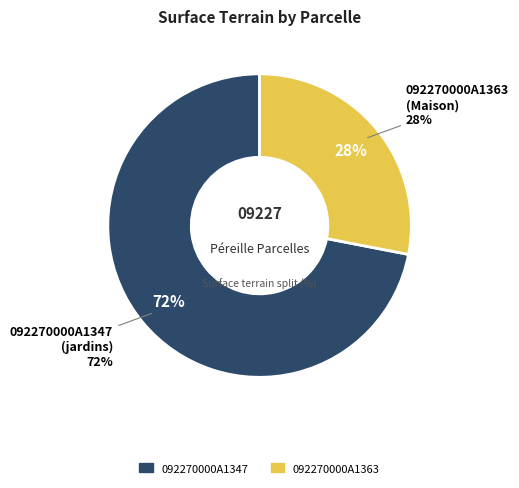

True or false: 092270000A1347 accounts for 72% of the total.

True